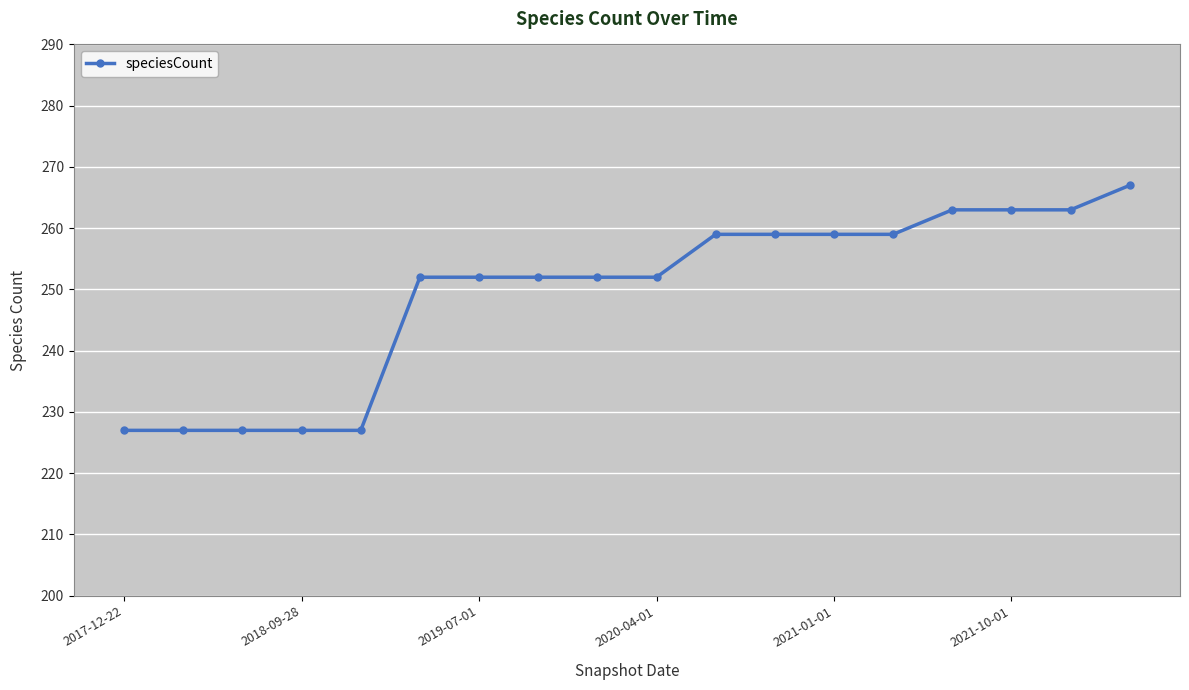

What is the value of the 10th point from the left?

252